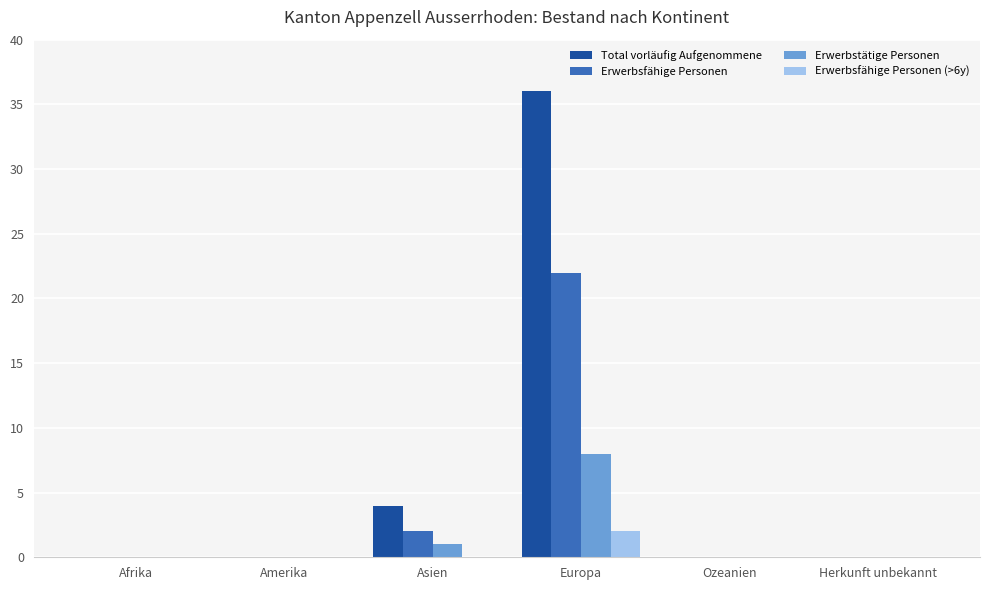

What is the sum of all Total vorläufig Aufgenommene values?

40